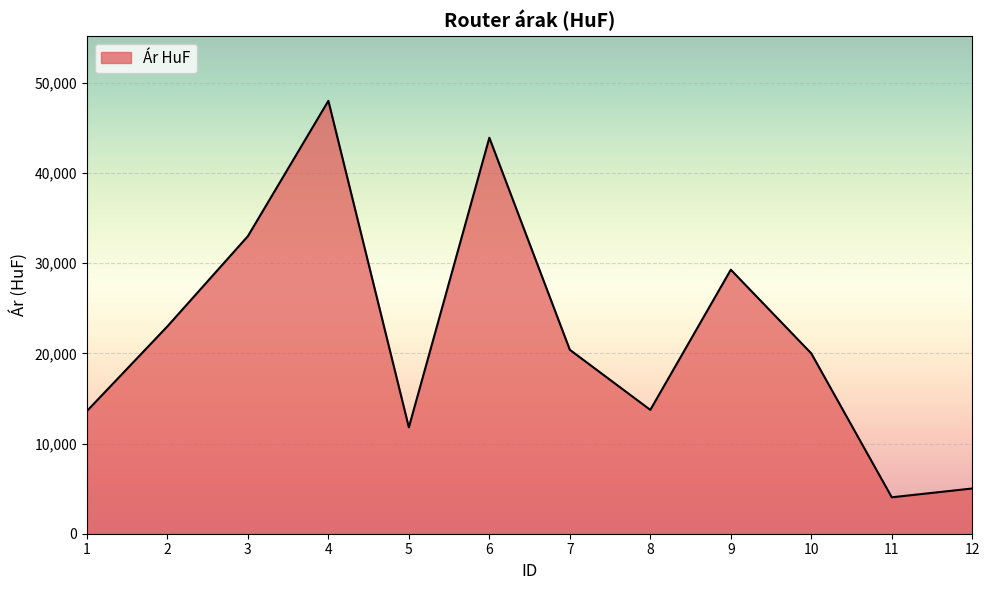

What is the change in value from 4 to 6?

-4090